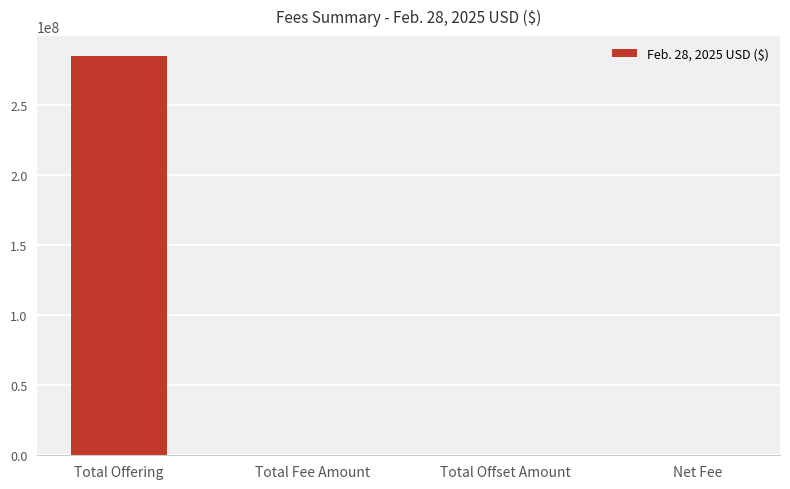

What value does the data have at Total Offering?

284960000